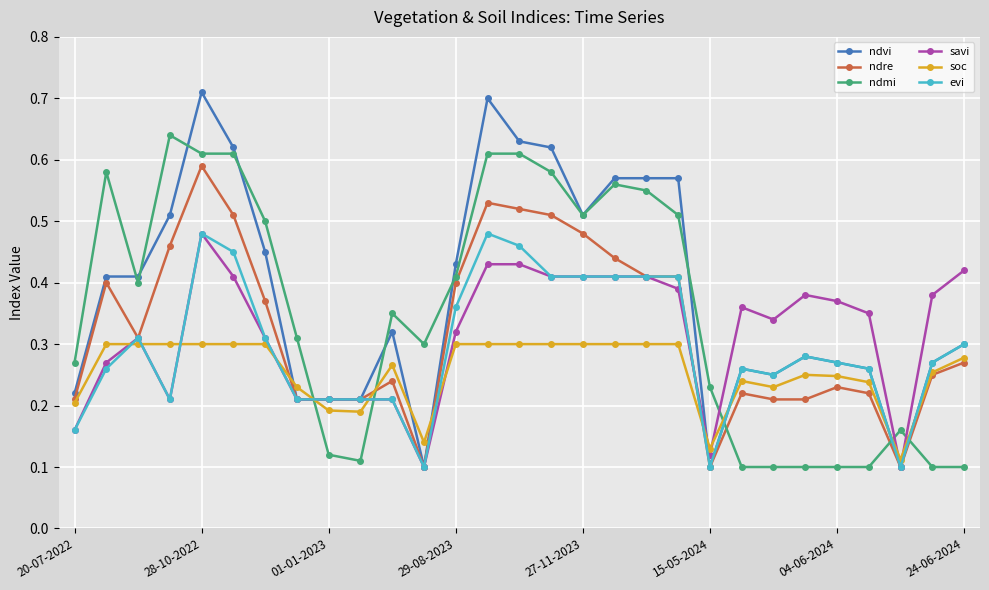

Is this an area chart (filled region under the line)?

No